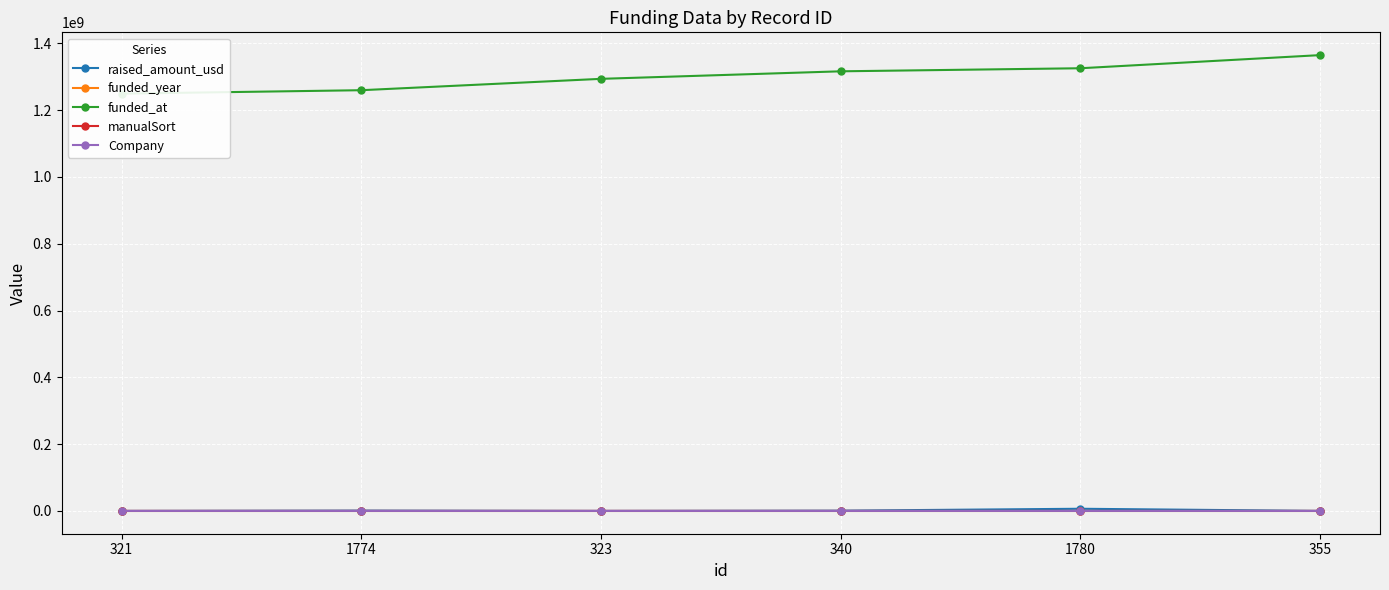

How many times do raised_amount_usd and funded_year cross each other?

1